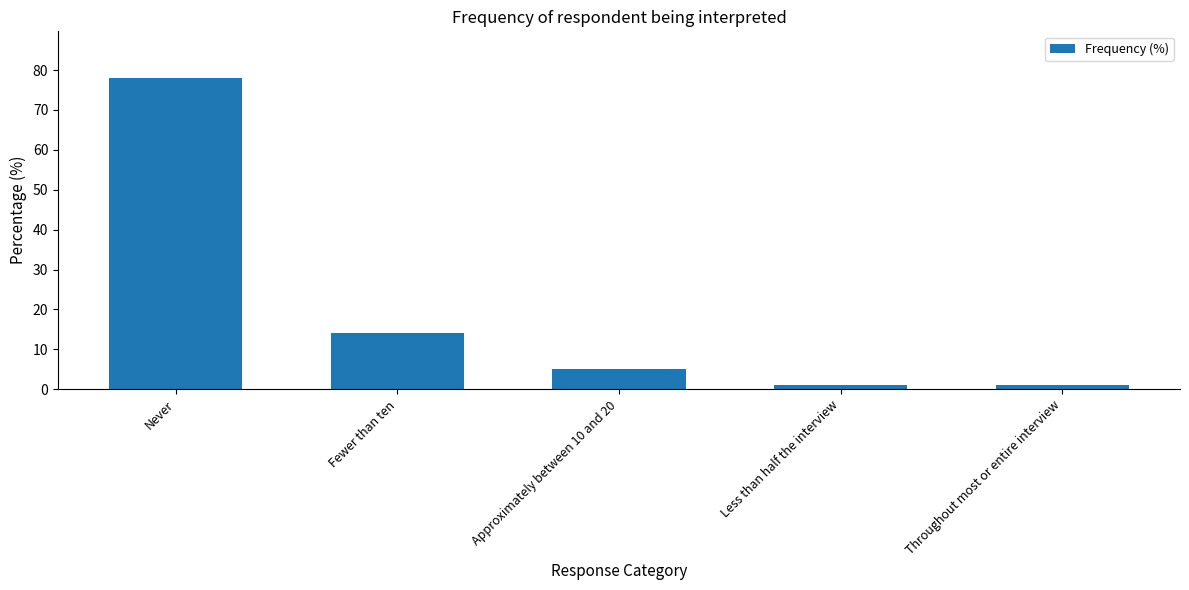

What is the difference between the maximum and minimum values?

77